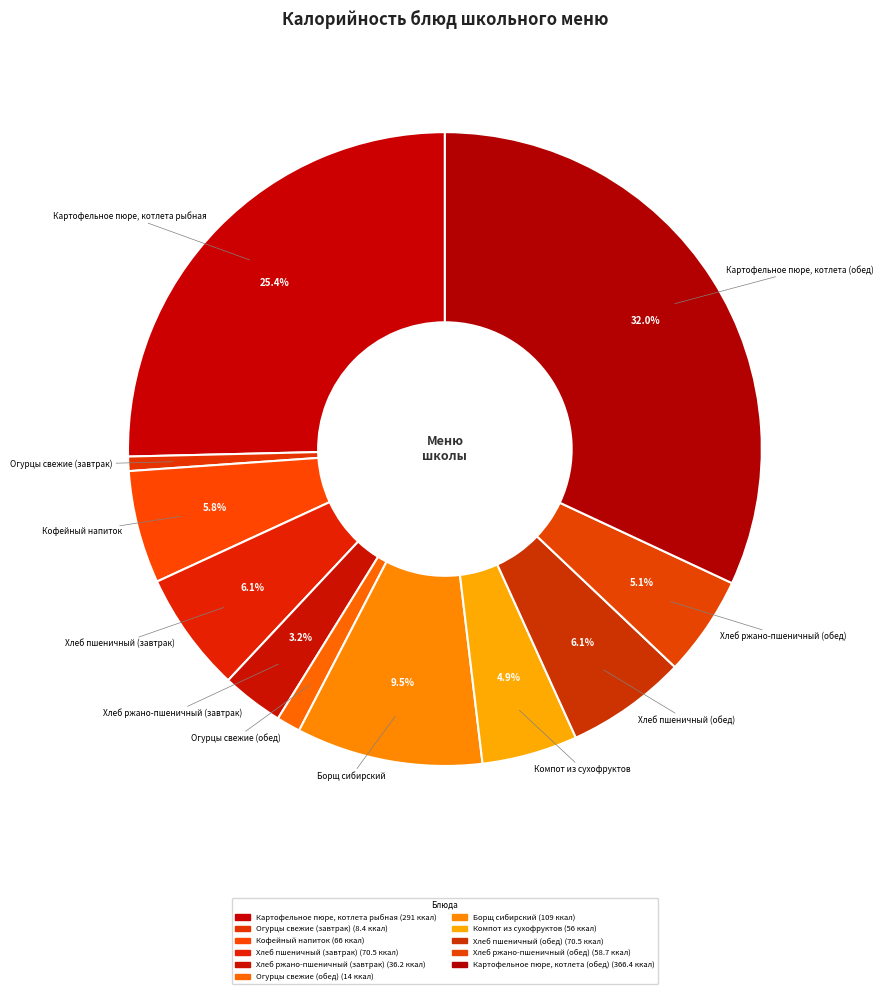

What percentage is the Компот из сухофруктов slice, to the nearest percent?

5%